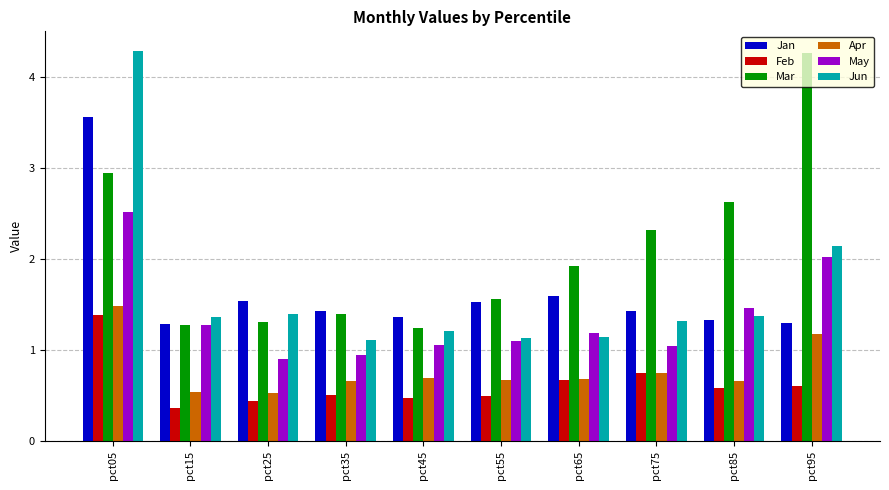

What is the maximum value shown in the chart?

4.3